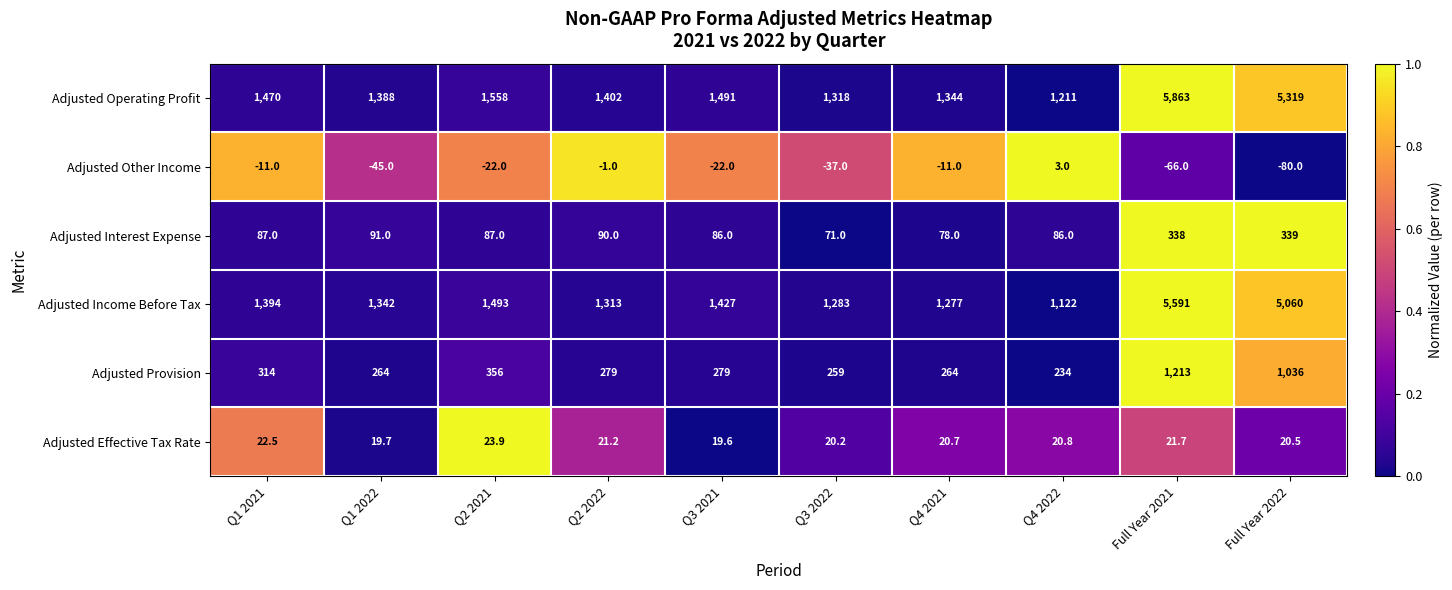

Rank the series by their maximum value, from lowest to highest.

Adjusted Other Income, Adjusted Effective Tax Rate, Adjusted Interest Expense, Adjusted Provision, Adjusted Income Before Tax, Adjusted Operating Profit